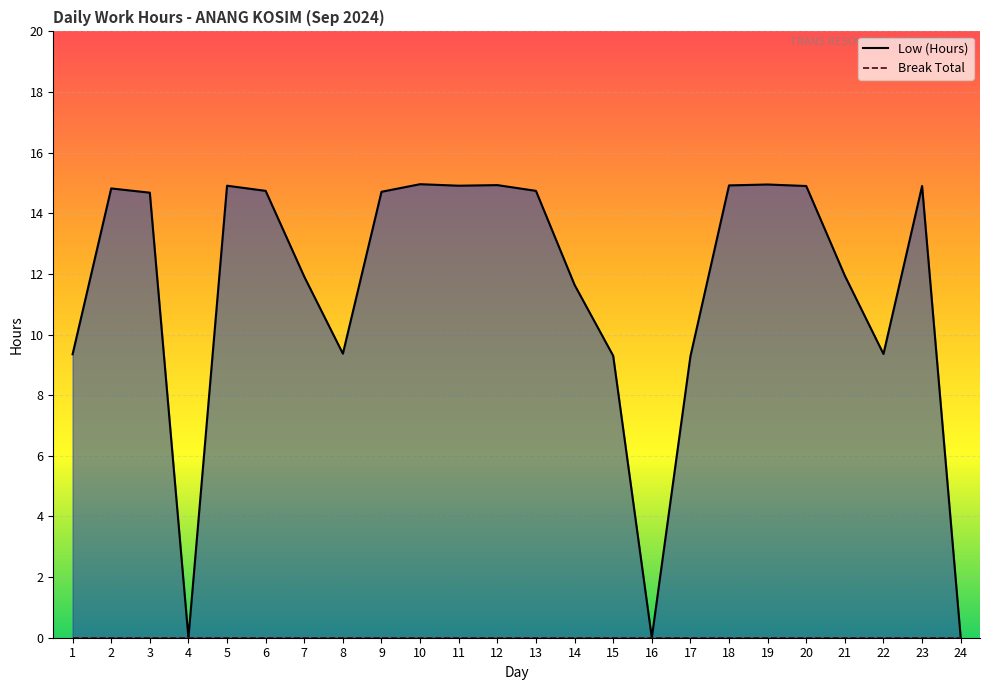

Is it true that the value at 20 is 26.7?

False